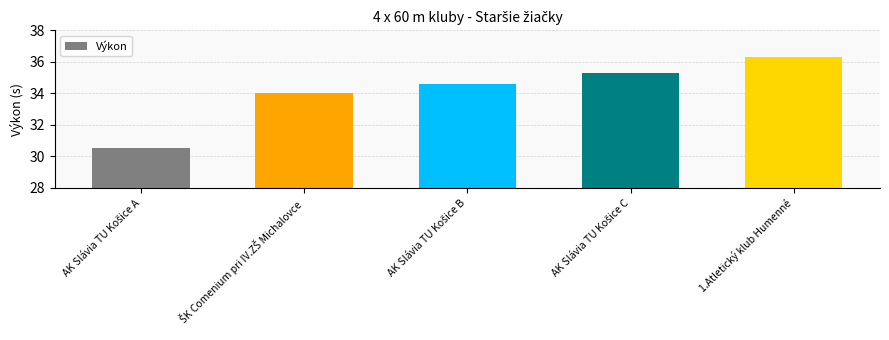

What is the maximum value shown in the chart?

36.3